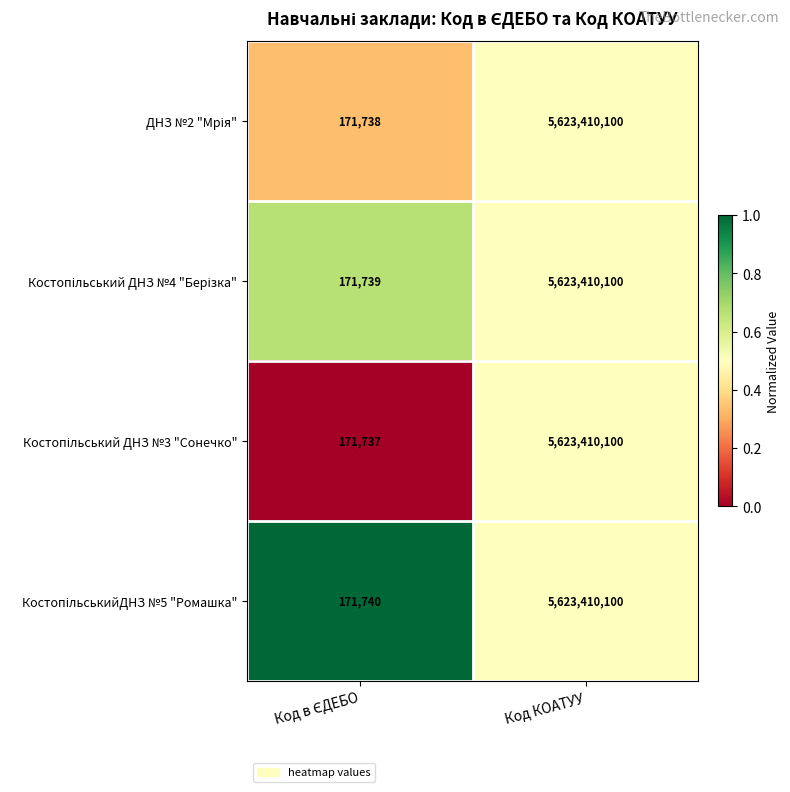

What is the total value across all series at Код КОАТУУ?

22493640400